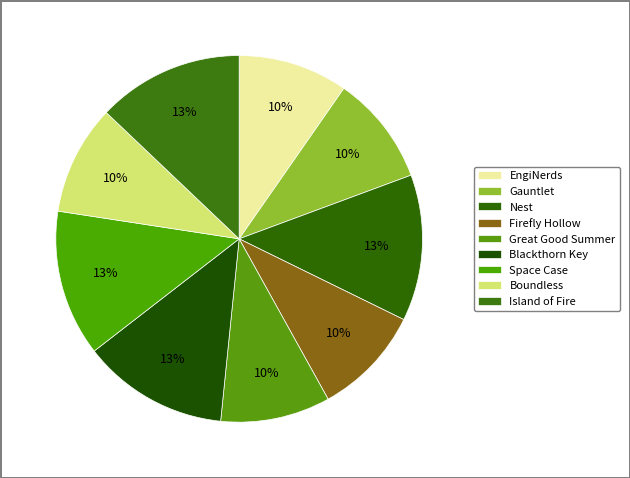

Does Space Case represent more than half of the total?

No